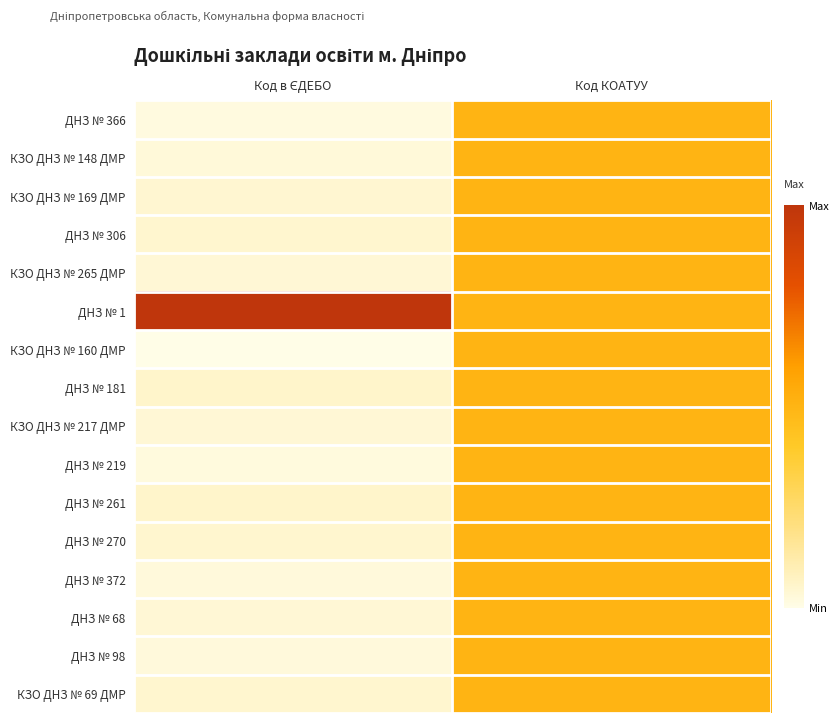

Which series has the largest range (max minus min)?

ДНЗ № 1